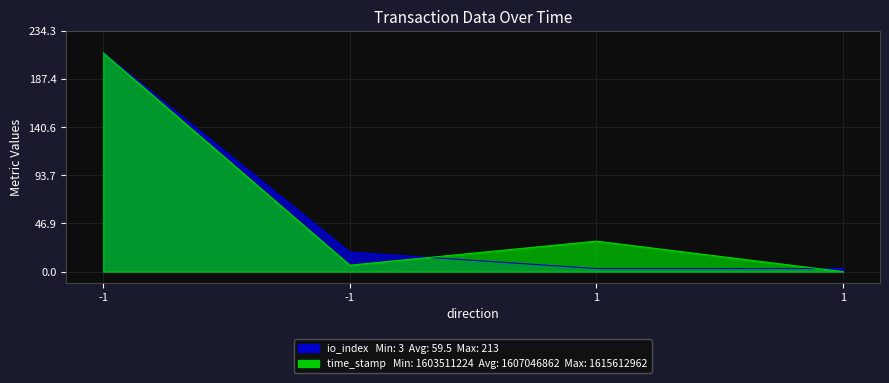

What is the approximate value of time_stamp at 1?

29.7